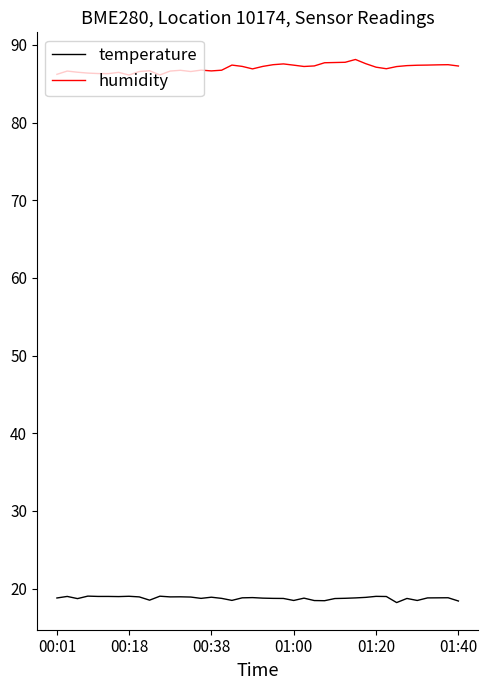

What are all the series names shown in the legend?

temperature, humidity